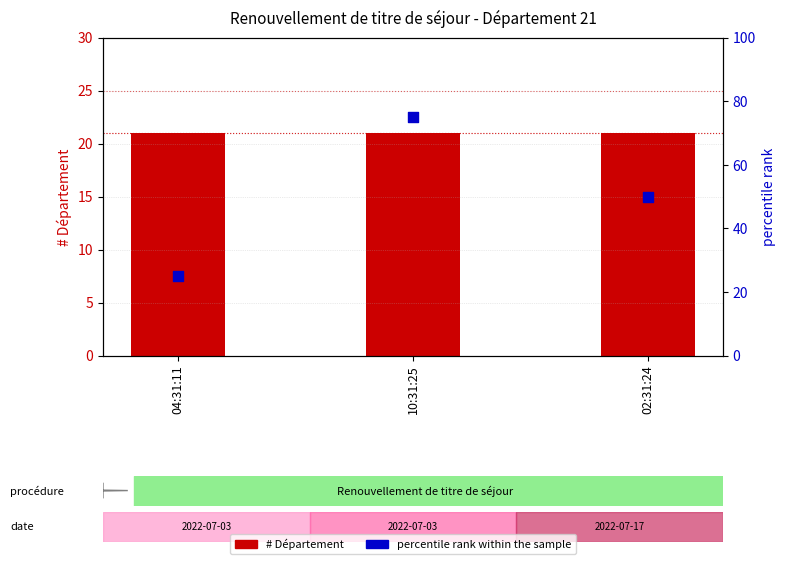

At how many categories does at least one series exceed 50?

1